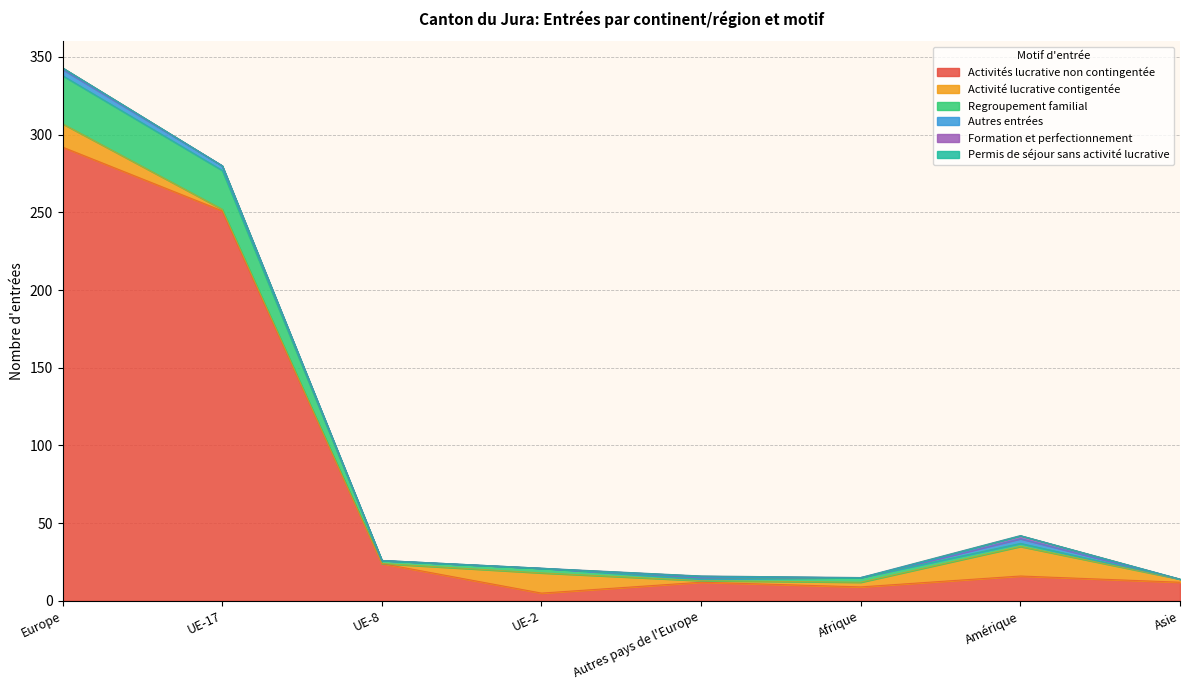

Which series has the largest total across all categories?

Activités lucrative non contingentée